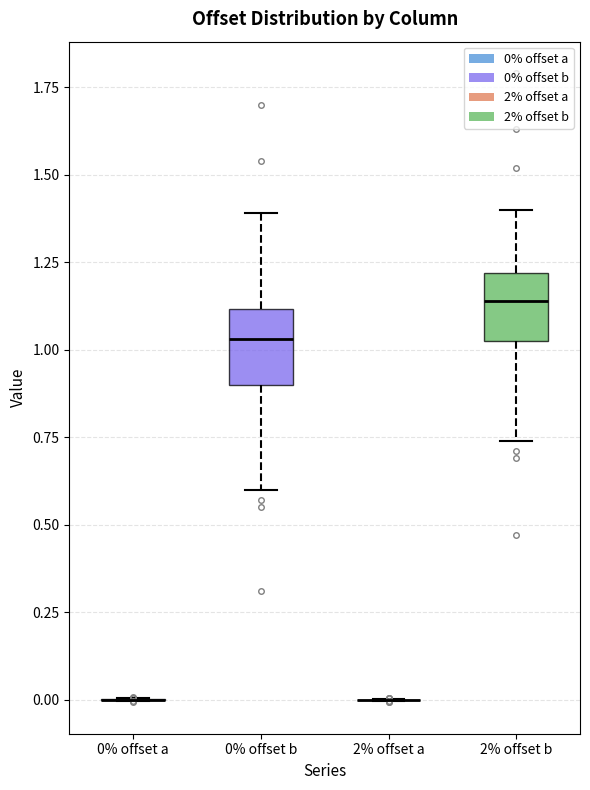

Reading left to right, transcribe this box plot: for each box, give where its median line is, the range the box spans, and where its two whiskers end, as read against the y-axis. The values are not printed on the chart, so give them approximately, as read against the axis.

0% offset a: box collapsed to a line at 0.00, whiskers 0.00 to 0.00
0% offset b: median 1.05, box 0.90 to 1.10, whiskers 0.60 to 1.40
2% offset a: box collapsed to a line at 0.00, whiskers 0.00 to 0.00
2% offset b: median 1.15, box 1.05 to 1.20, whiskers 0.75 to 1.40